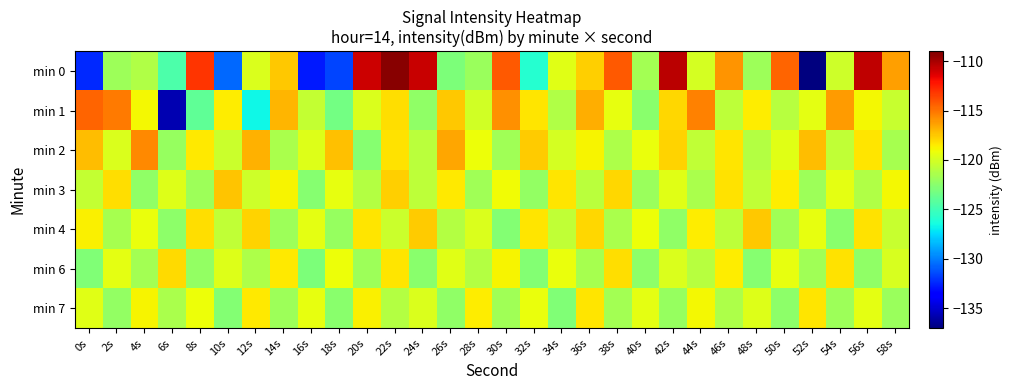

At which category does the chart reach its minimum across all series?

52s